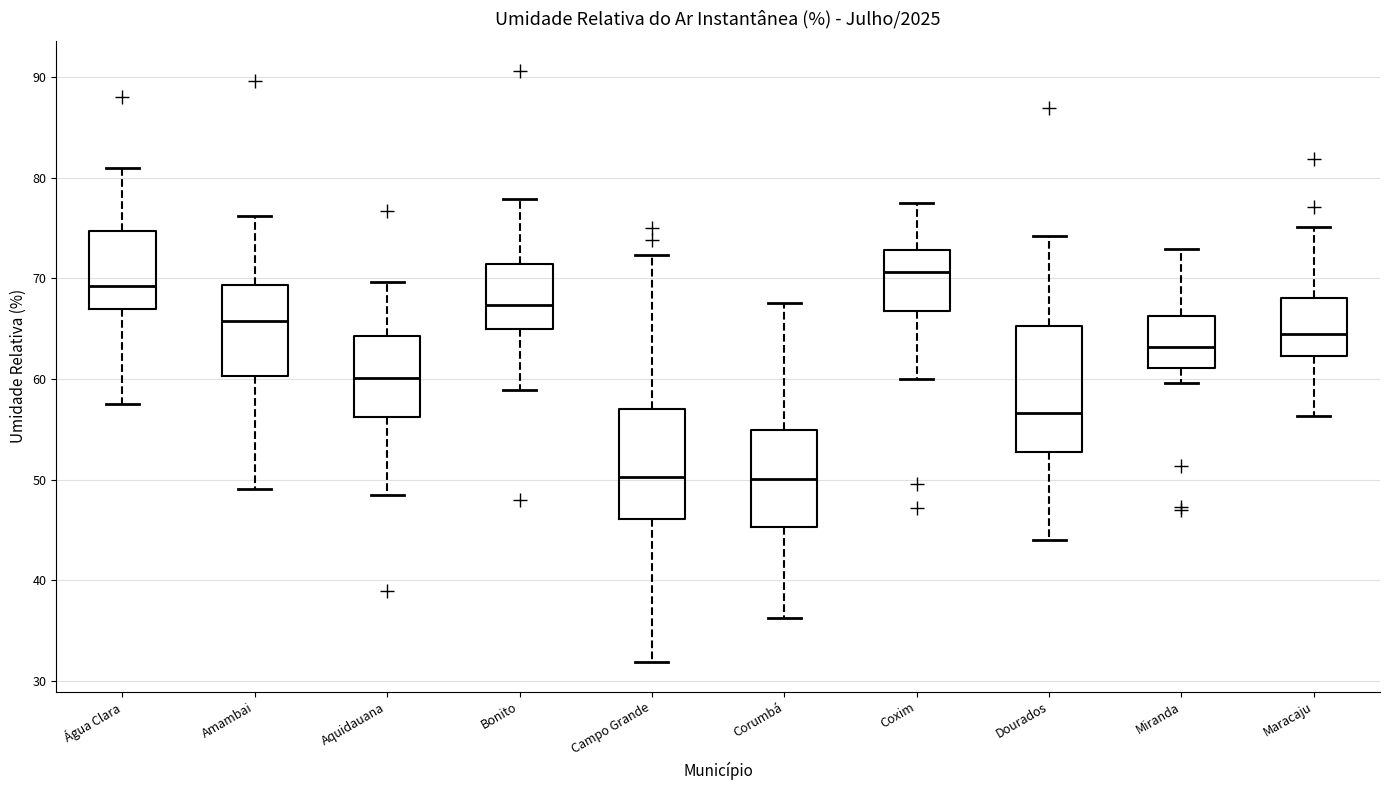

Where does the lower whisker of the box for Bonito end on the y-axis? The values are not printed on the chart, so give them approximately, as read against the axis.

59